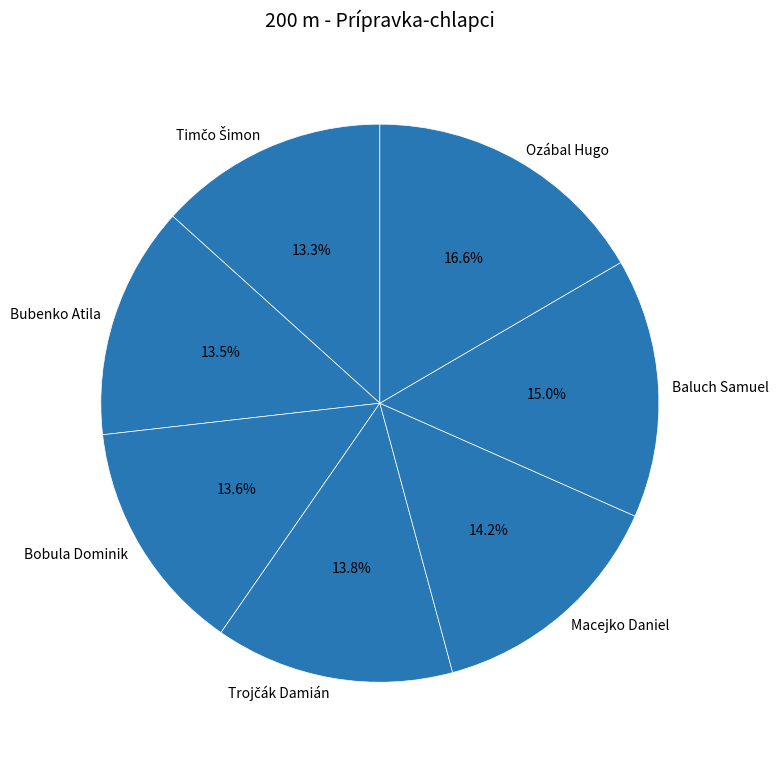

Which category has the biggest portion of the pie?

Ozábal Hugo